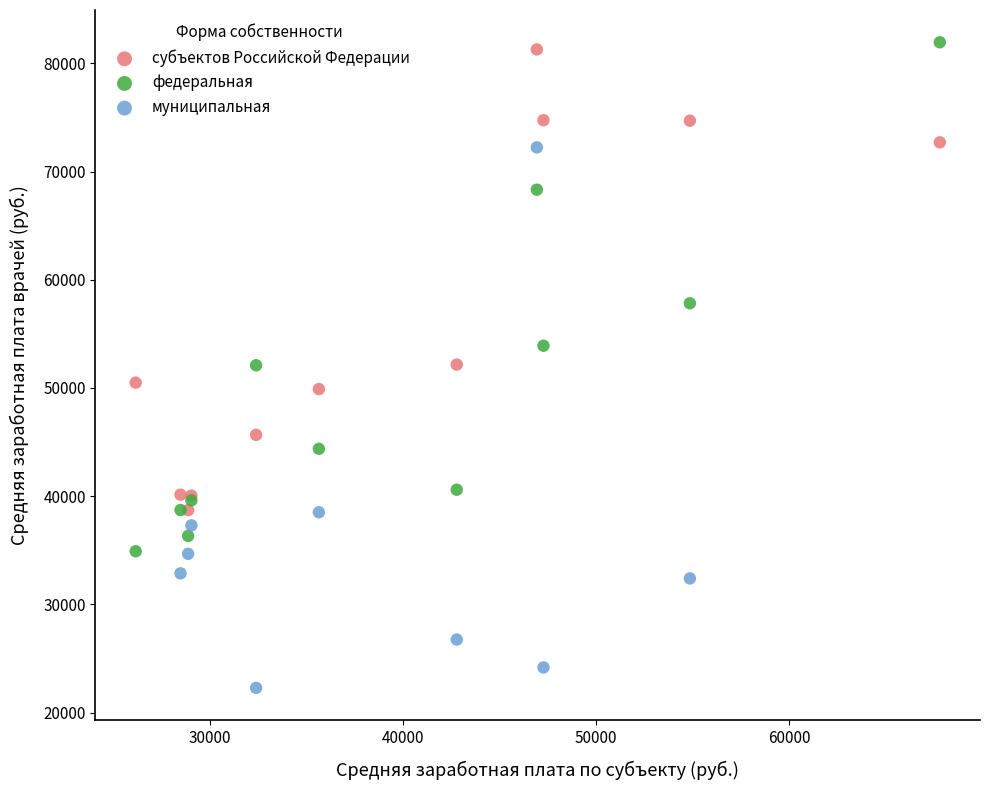

Which series has the largest Y range (max minus min)?

муниципальная